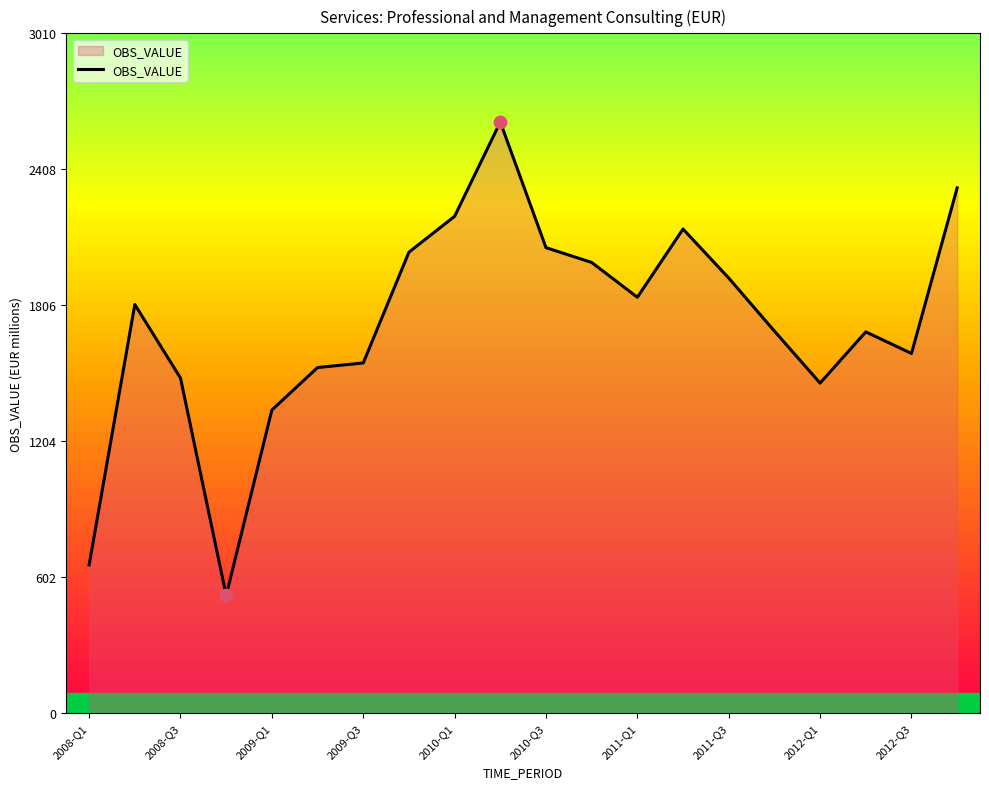

What is the difference between the maximum and minimum values?

2095.4